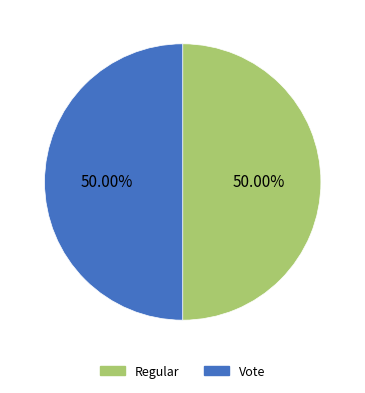

Is it true that Regular is 50% of the pie?

True